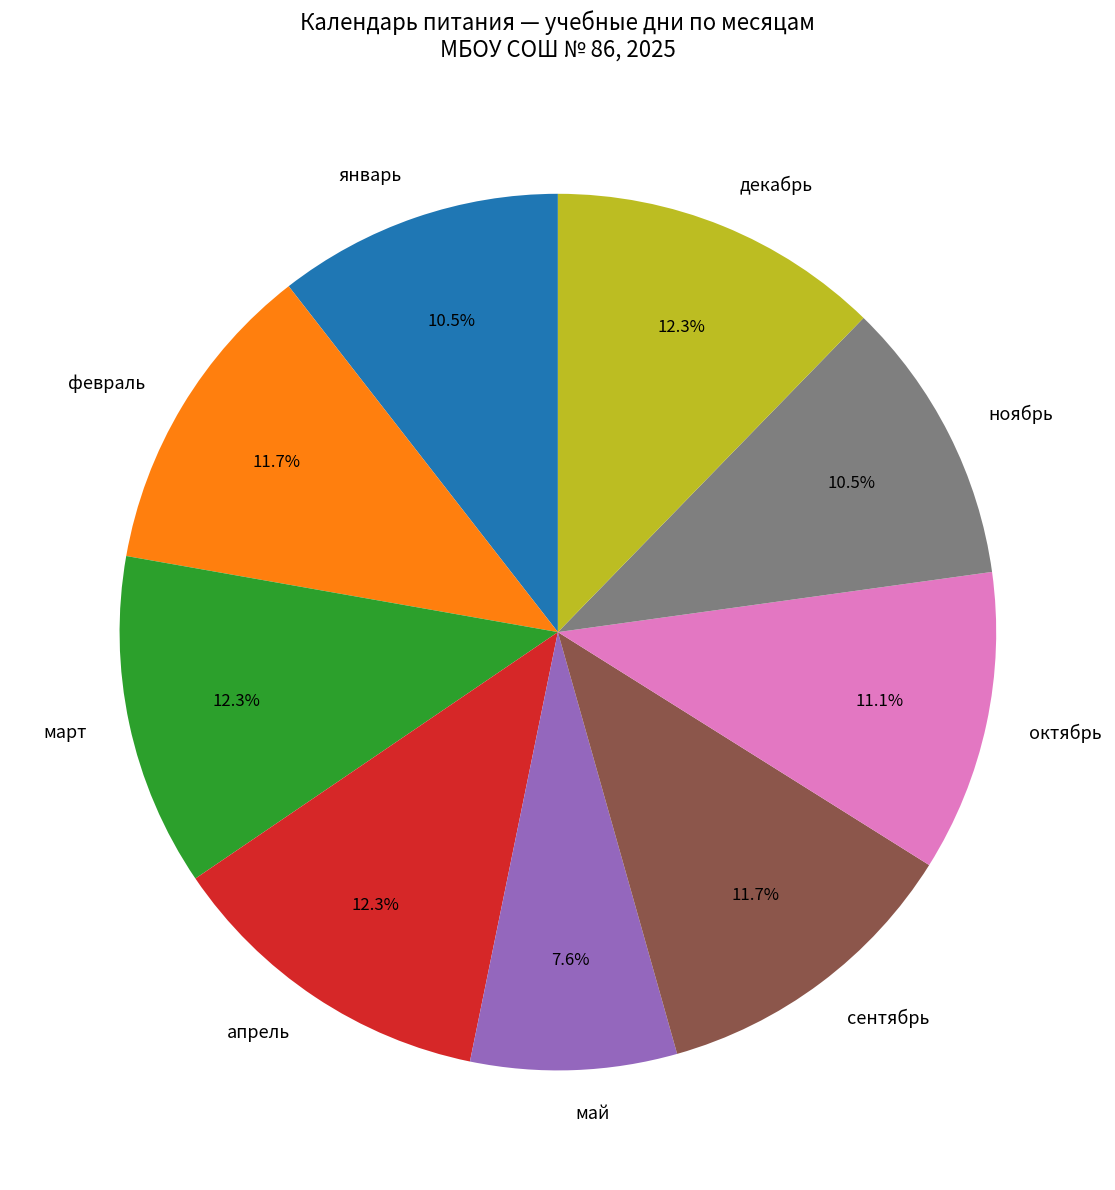

Do январь and апрель together represent more than half of the pie?

No